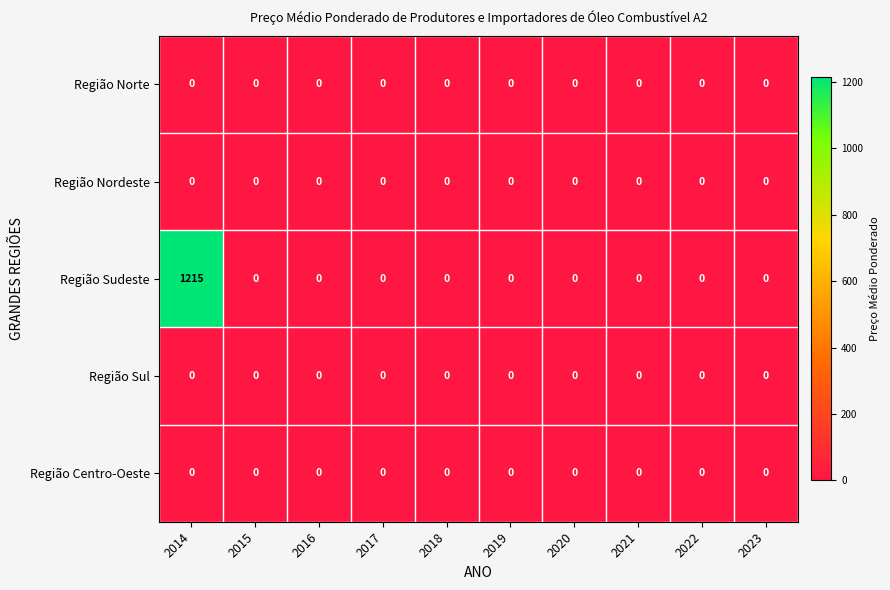

At how many categories does at least one series exceed 593?

1